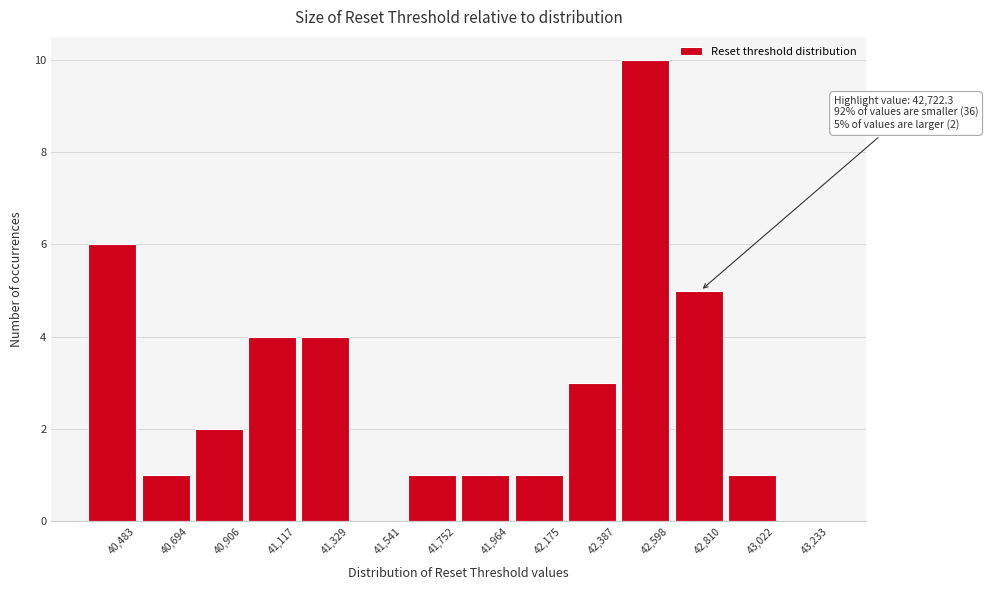

Reading right to left, extract all data points from this chart.

43,233=0	43,022=1	42,810=5	42,598=10	42,387=3	42,175=1	41,964=1	41,752=1	41,541=0	41,329=4	41,117=4	40,906=2	40,694=1	40,483=6